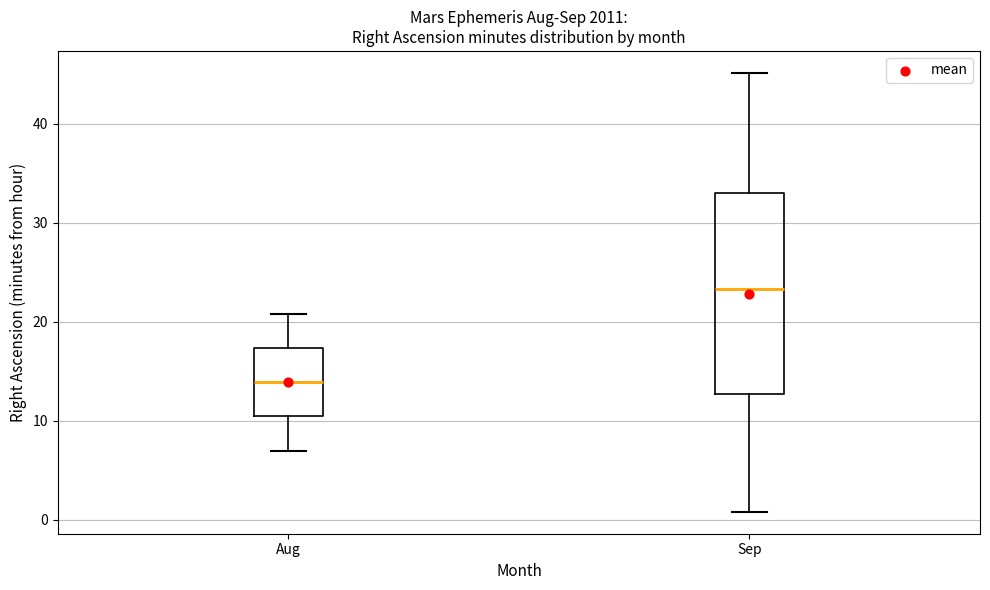

Where is the upper edge of the box for Sep on the y-axis? The values are not printed on the chart, so give them approximately, as read against the axis.

33